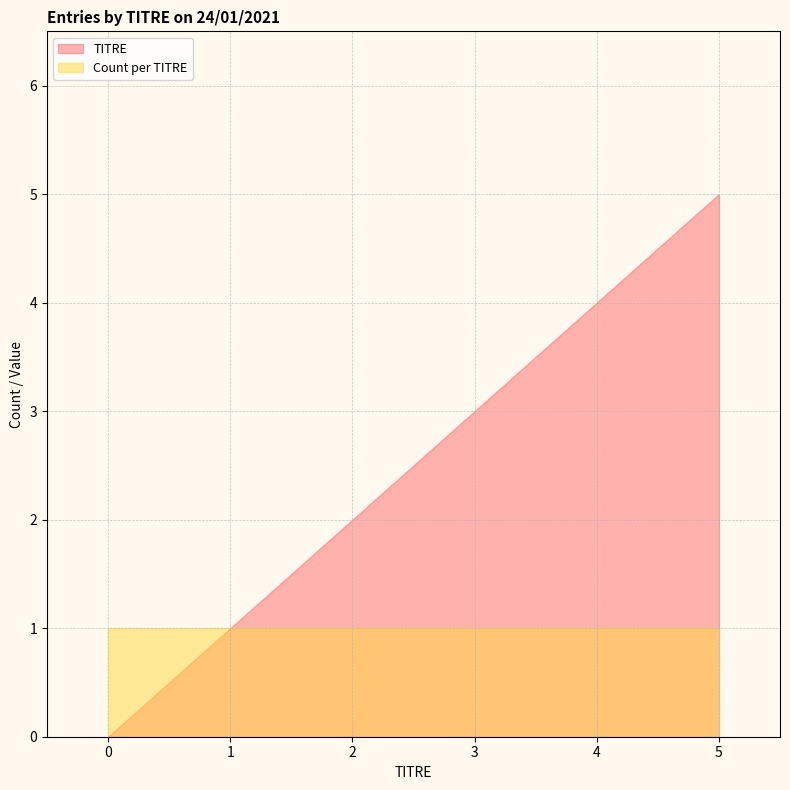

How many lines are shown in the chart?

2